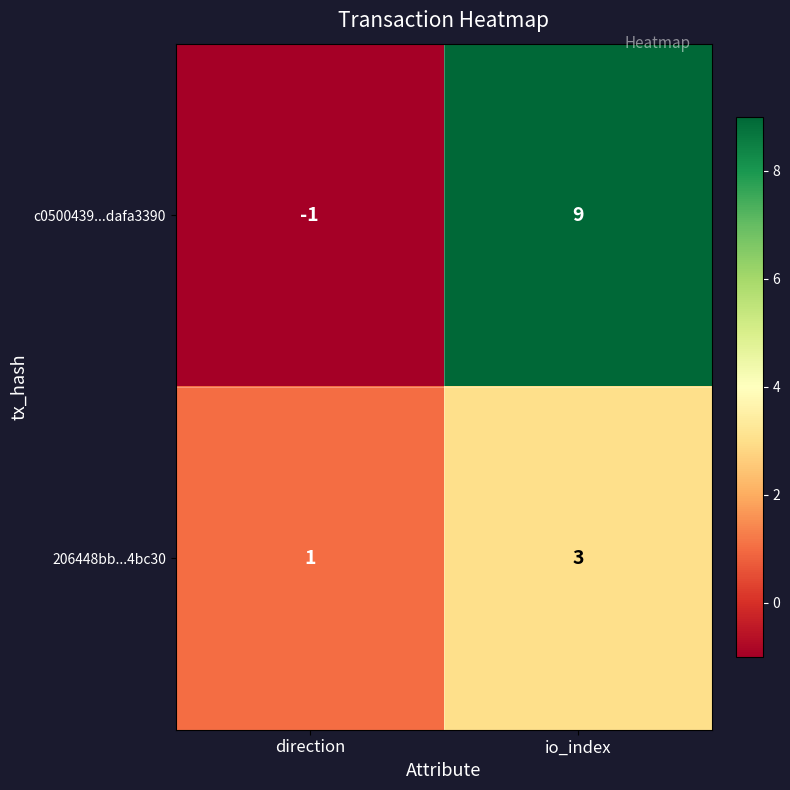

Which label corresponds to the largest value in the chart?

io_index